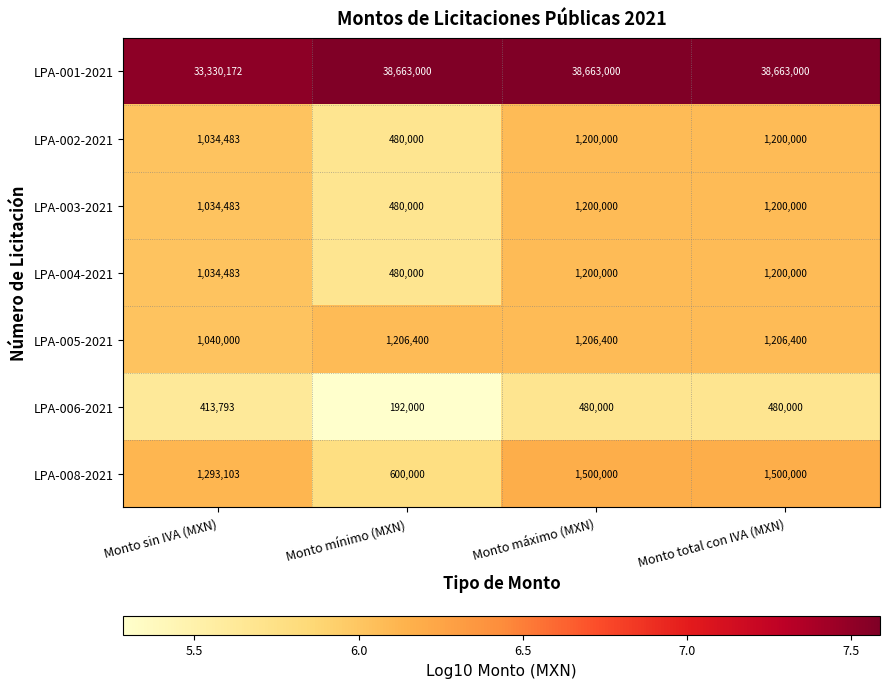

Is the value of LPA-005-2021 at Monto máximo (MXN) greater than the value of LPA-008-2021 at Monto total con IVA (MXN)?

No